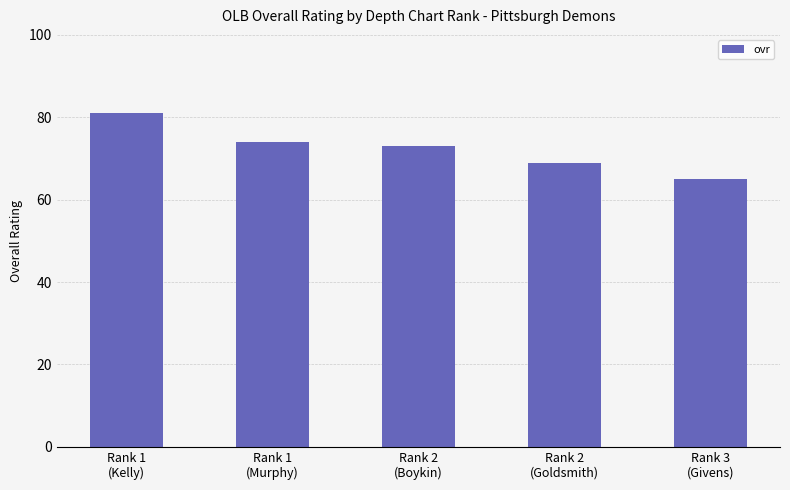

Rank the categories by value from lowest to highest.

Rank 3
(Givens), Rank 2
(Goldsmith), Rank 2
(Boykin), Rank 1
(Murphy), Rank 1
(Kelly)